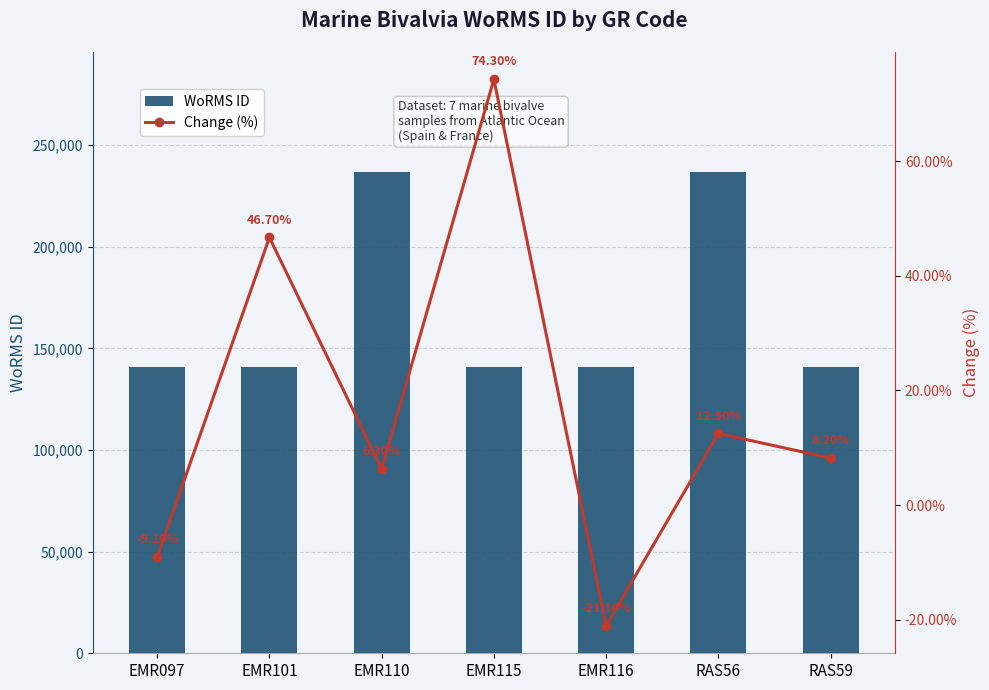

Reading left to right, list all the values displayed in this chart.

WoRMS ID: EMR097=140687.0	EMR101=140696.0	EMR110=236719.0	EMR115=140710.0	EMR116=140712.0	RAS56=236719.0	RAS59=140712.0
Change (%): EMR097=-9.1	EMR101=46.7	EMR110=6.3	EMR115=74.3	EMR116=-21.1	RAS56=12.5	RAS59=8.2